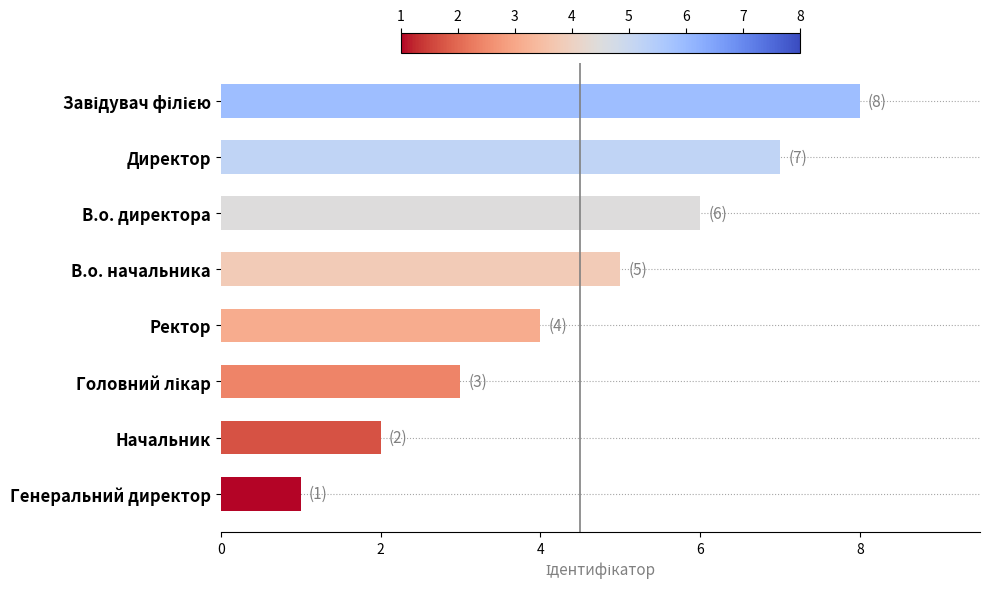

Reading bottom to top, transcribe all the data shown in this chart.

1	2	3	4	5	6	7	8